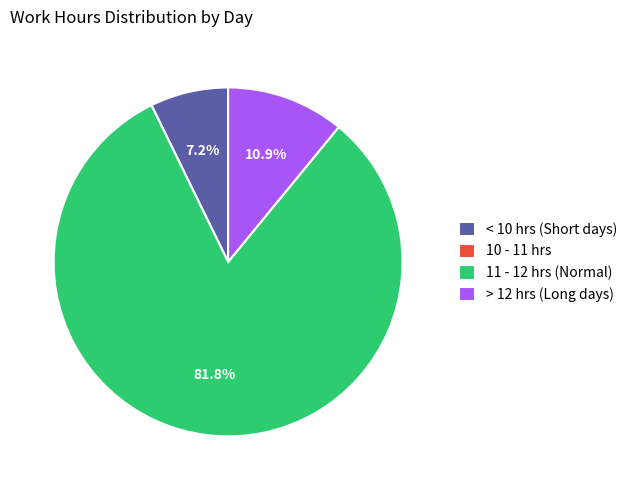

Which category has the biggest portion of the pie?

11 - 12 hrs (Normal)